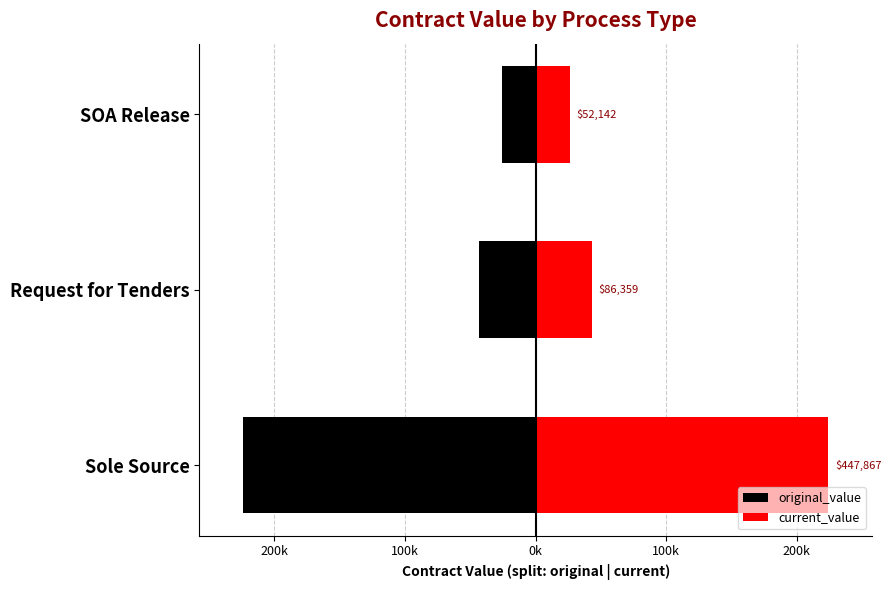

What is the value of the current_value bar at the 2nd from the left?

43179.3